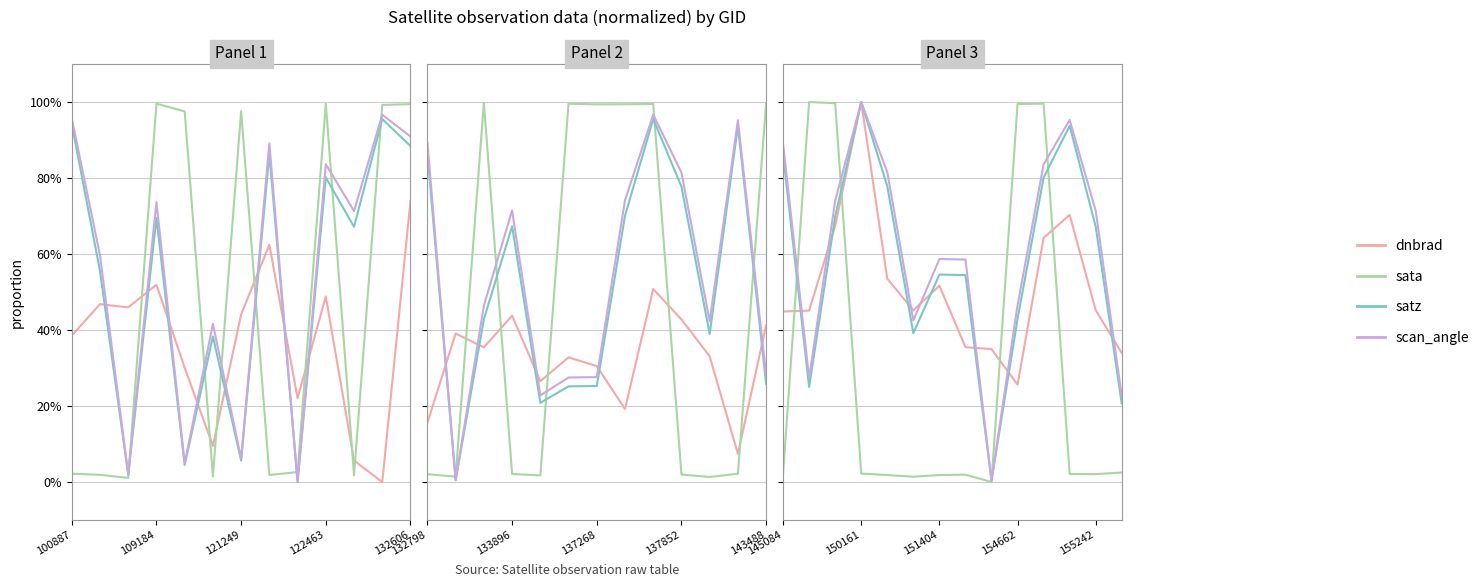

What are all the series names shown in the legend?

dnbrad, sata, satz, scan_angle